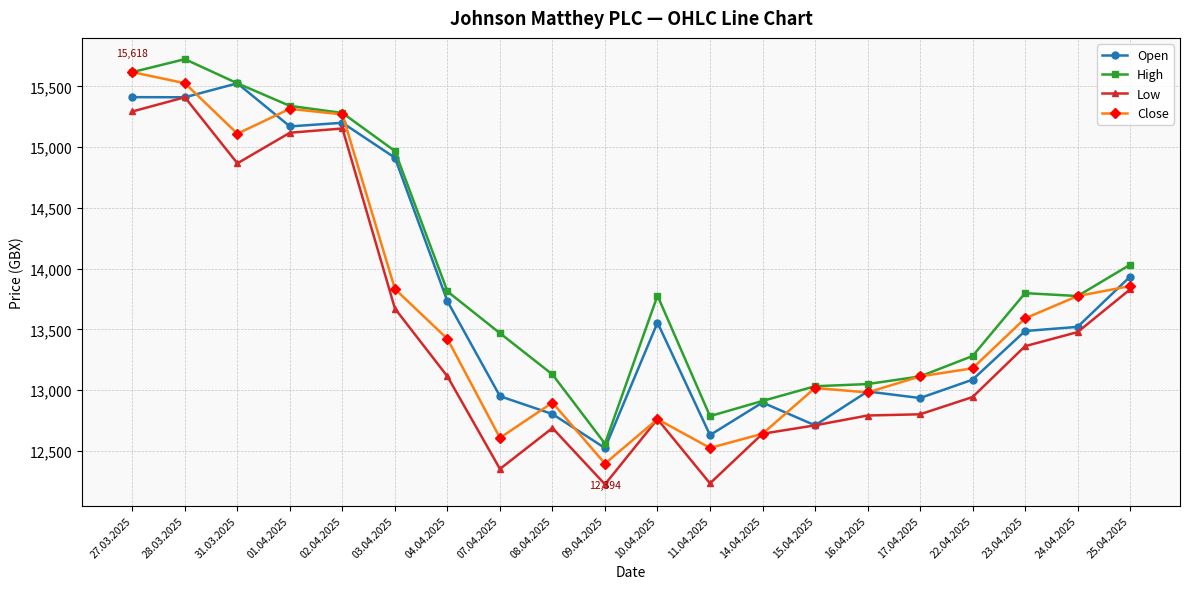

True or false: High and Low intersect in this chart.

False